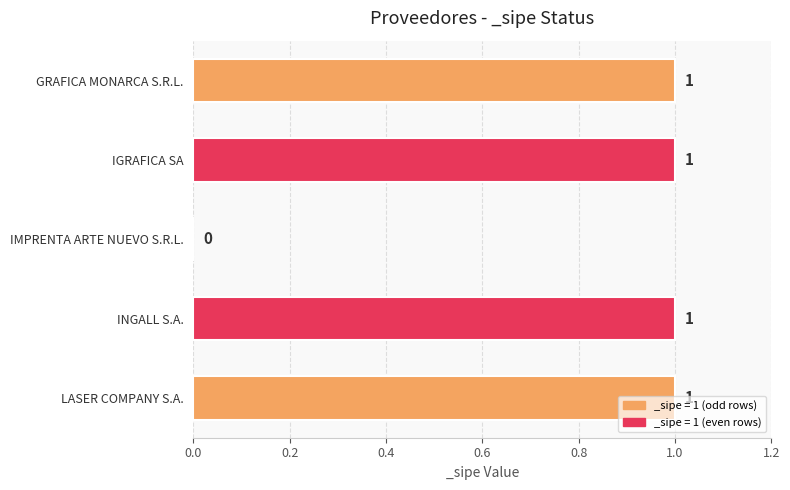

Count the number of data series in this chart.

1